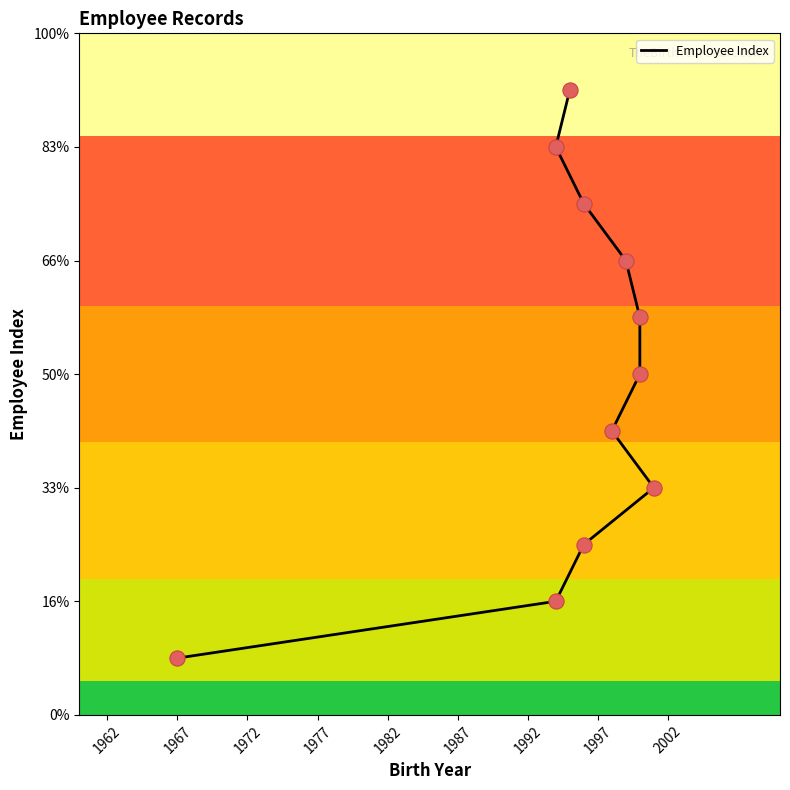

What is the change in value from 1977 to 1997?

+4